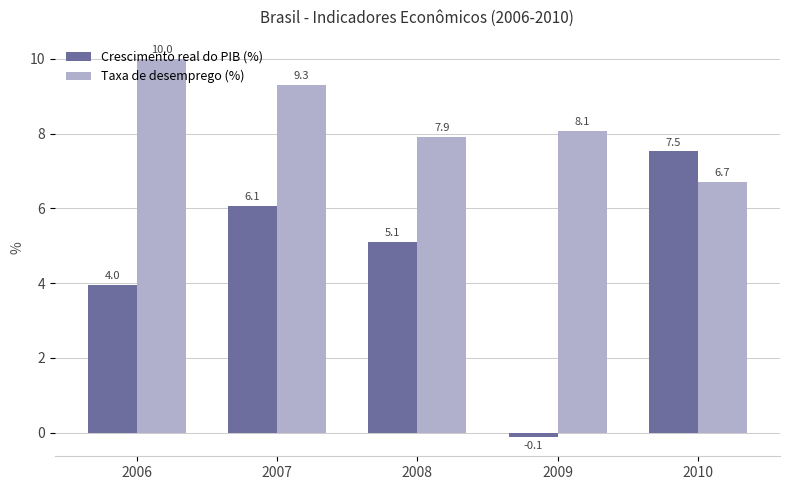

Which series has the largest total across all categories?

Taxa de desemprego (%)